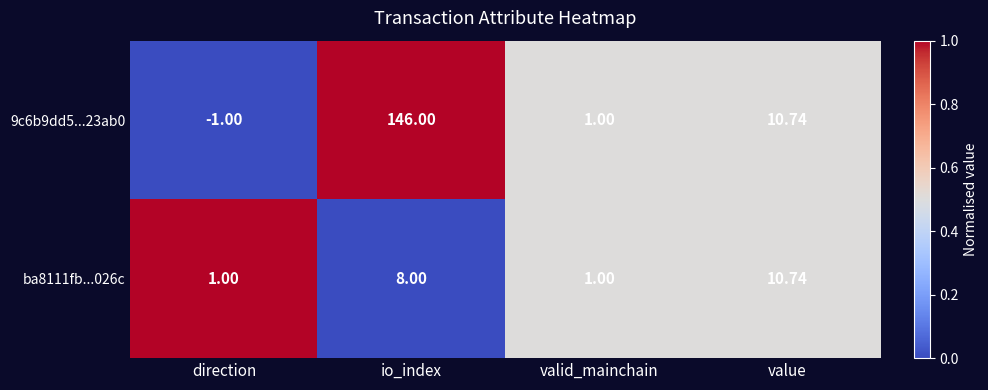

Is the value of ba8111fb...026c at valid_mainchain greater than the value of 9c6b9dd5...23ab0 at direction?

Yes